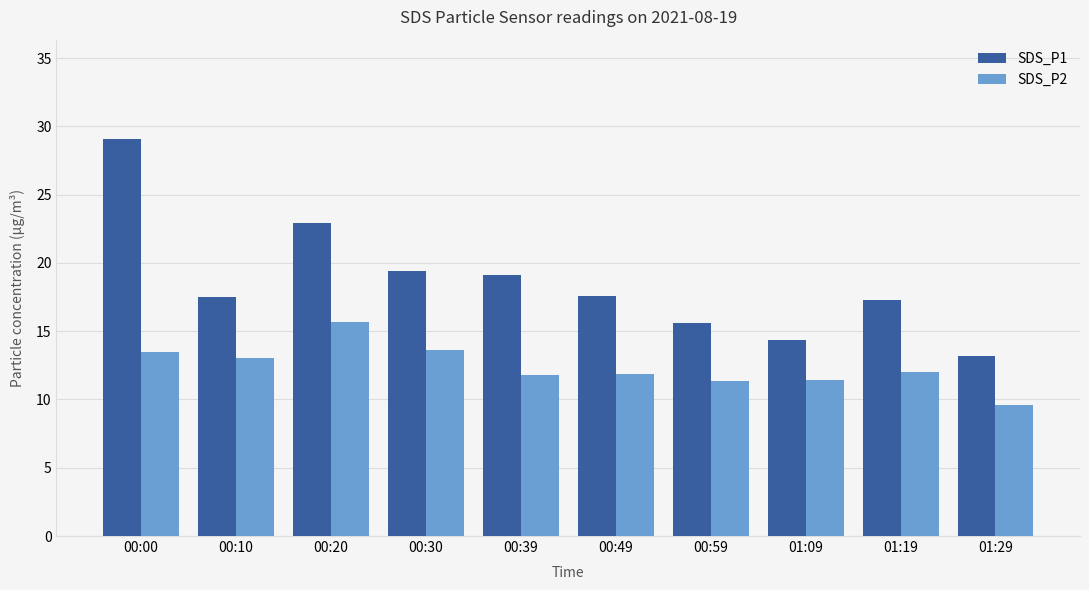

What is the average value of the SDS_P1 series?

18.6